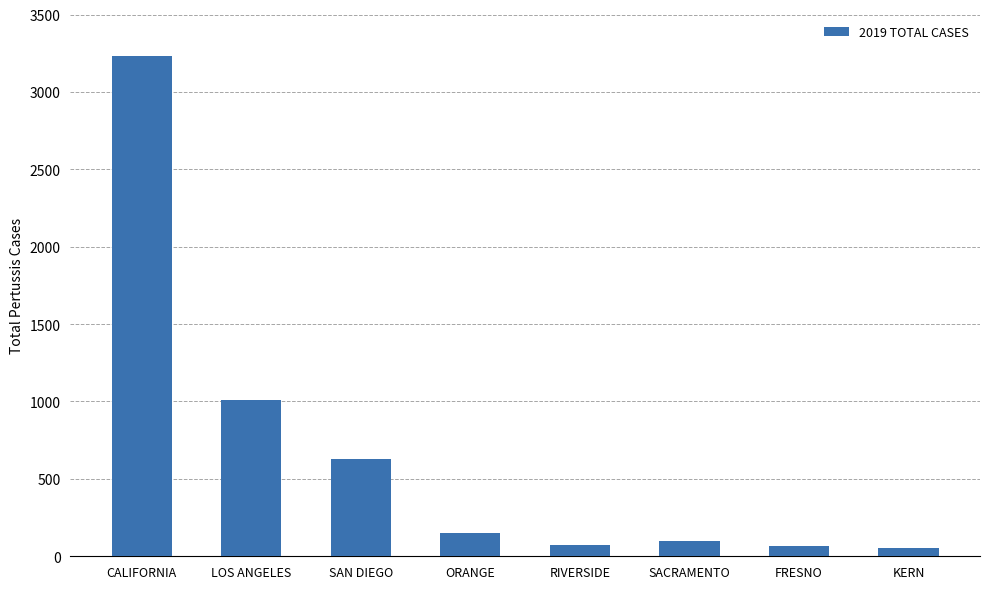

What is the change in value from LOS ANGELES to RIVERSIDE?

-932